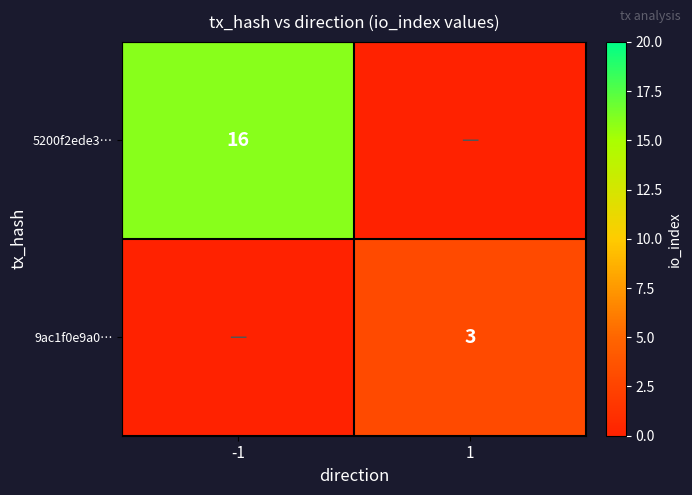

Is the value of 9ac1f0e9a0… at 1 greater than the value of 5200f2ede3… at -1?

No